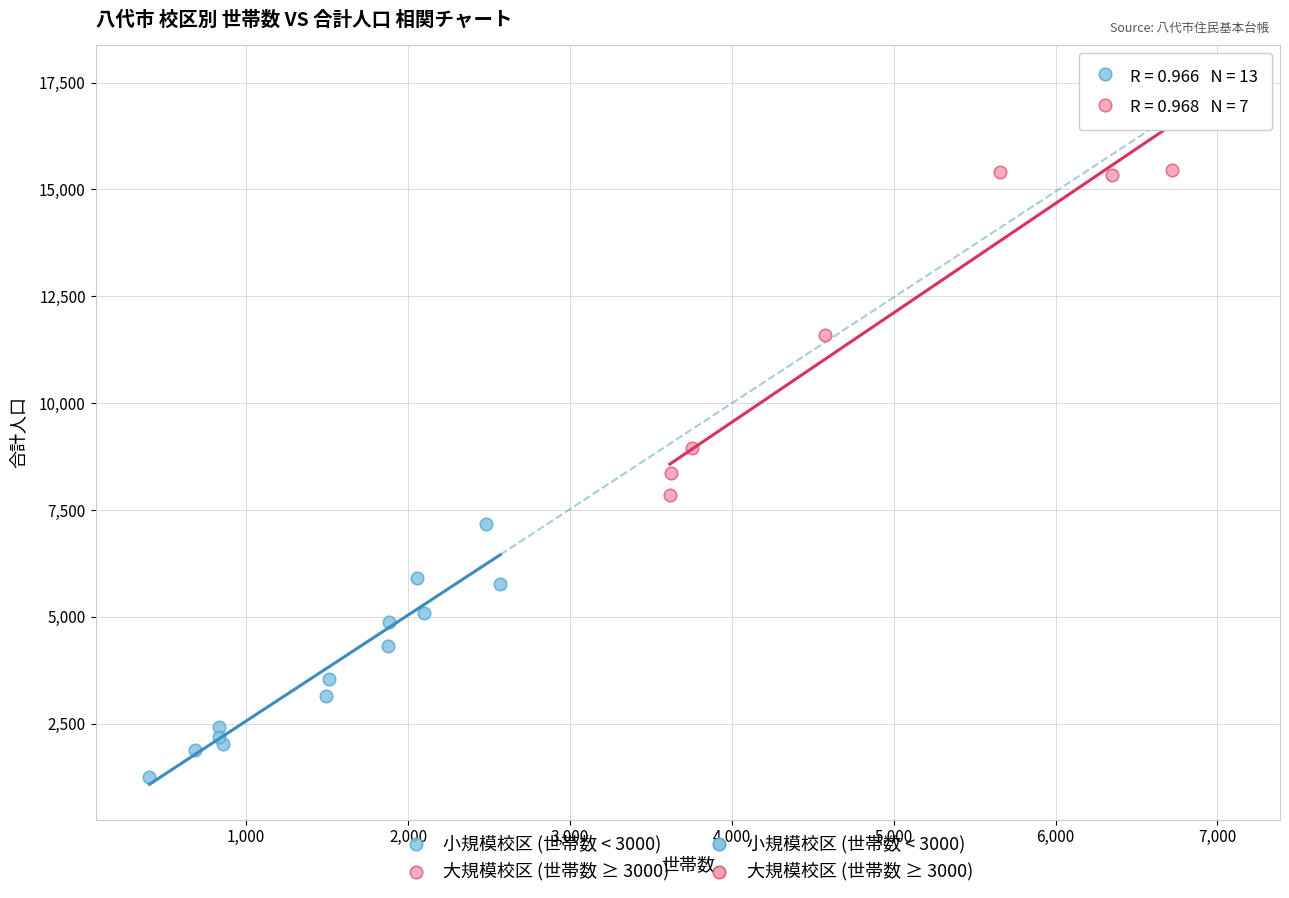

Which series reaches the maximum Y coordinate?

大規模校区 (世帯数 ≥ 3000)